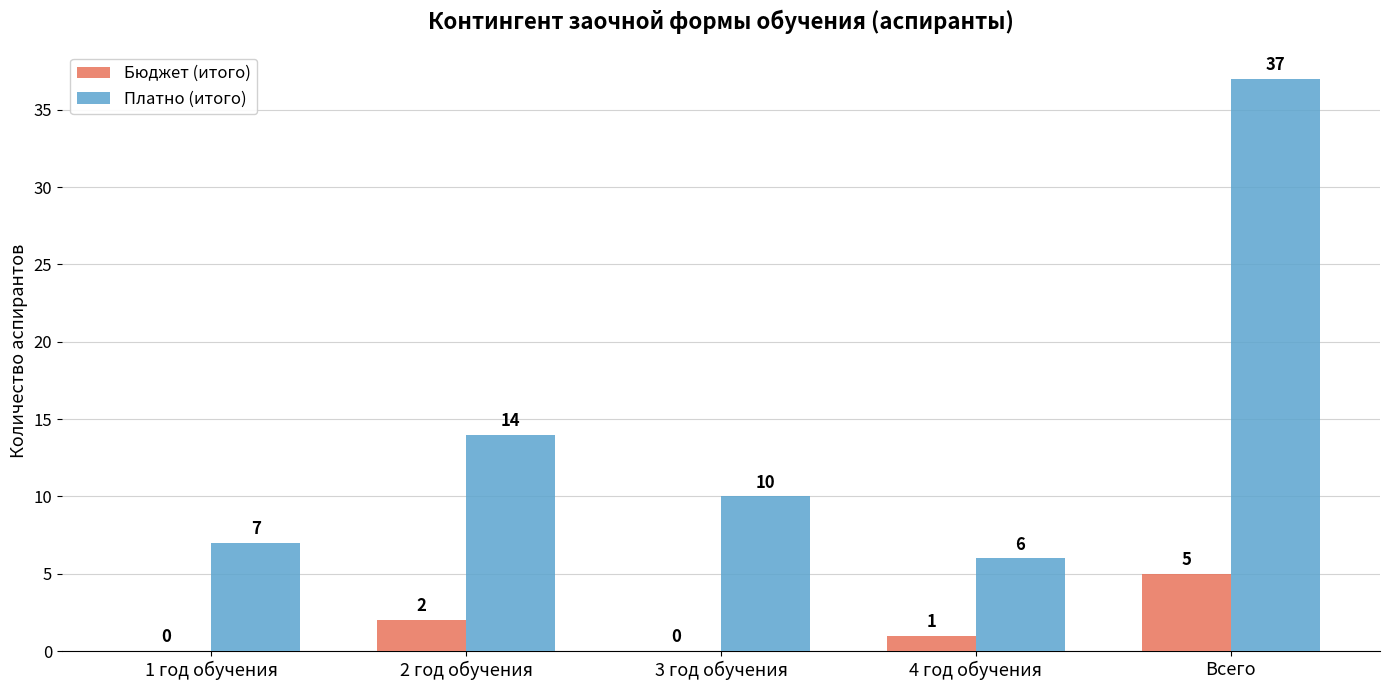

What is the spread (max minus min) of values at 2 год обучения?

12